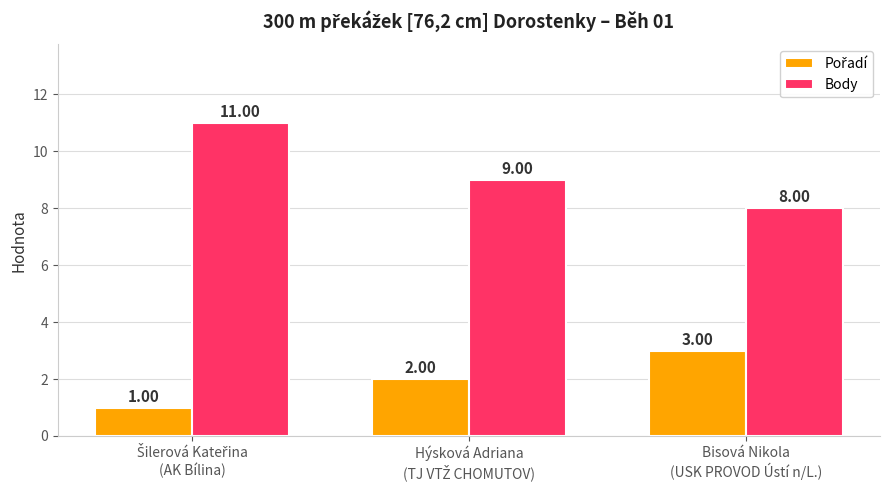

Which series has the largest total across all categories?

Body